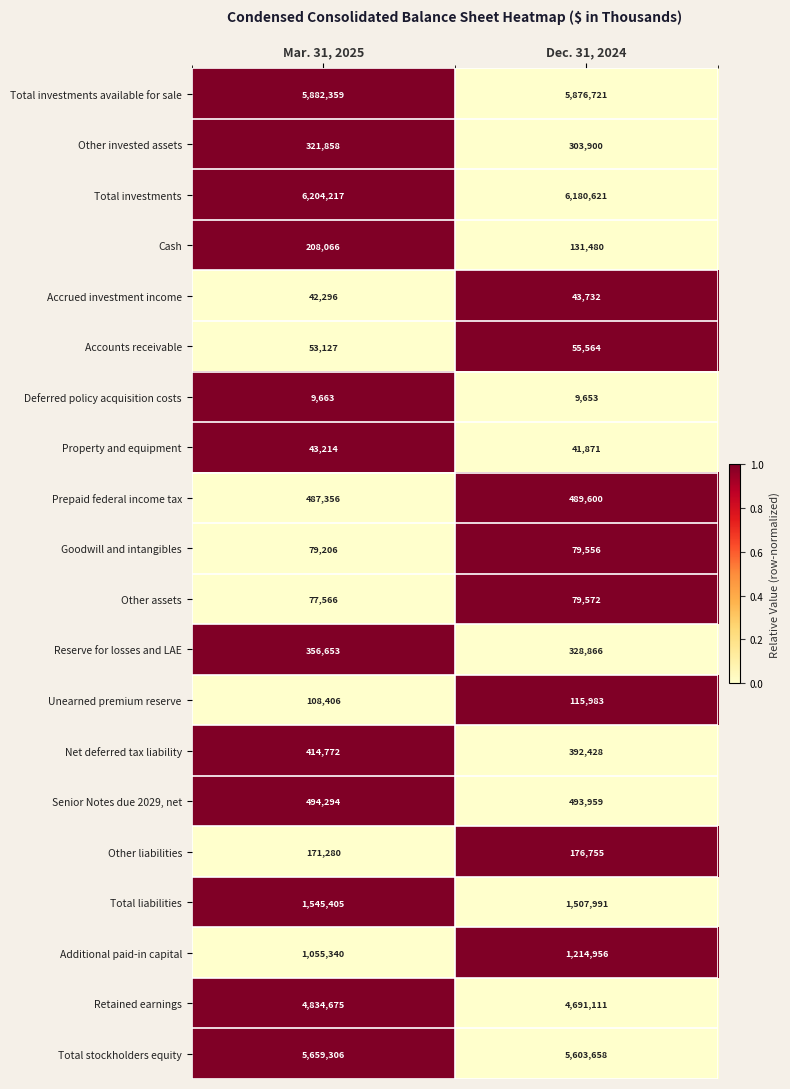

Read the Retained earnings value at Mar. 31, 2025.

4834675